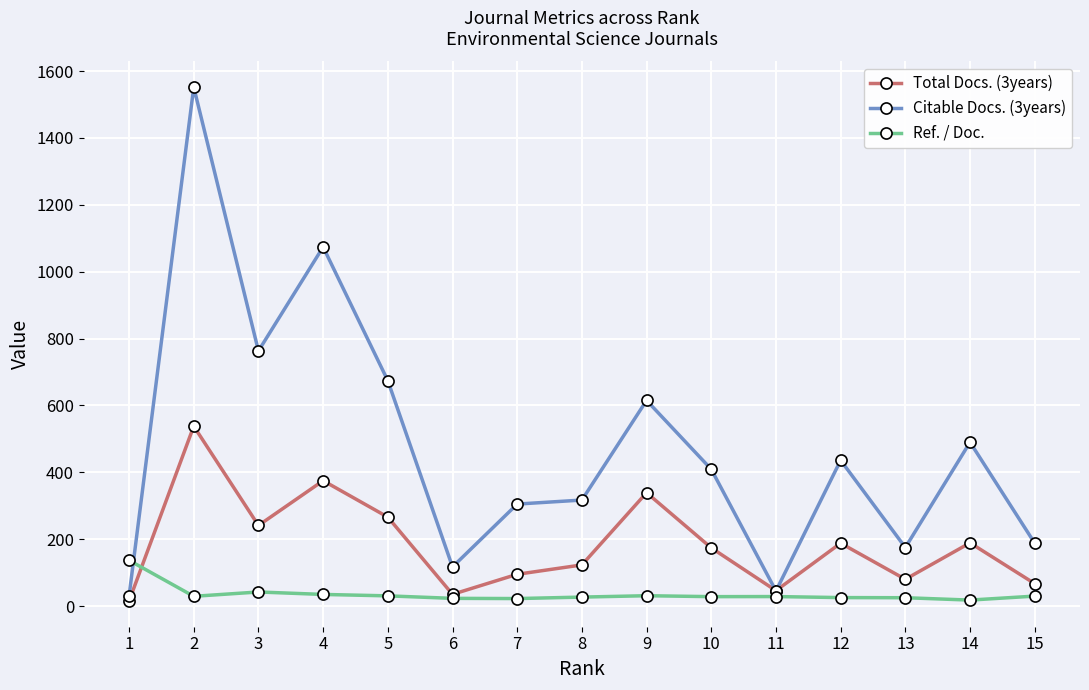

Where do Ref. / Doc. and Total Docs. (3years) first cross each other?

1 and 2